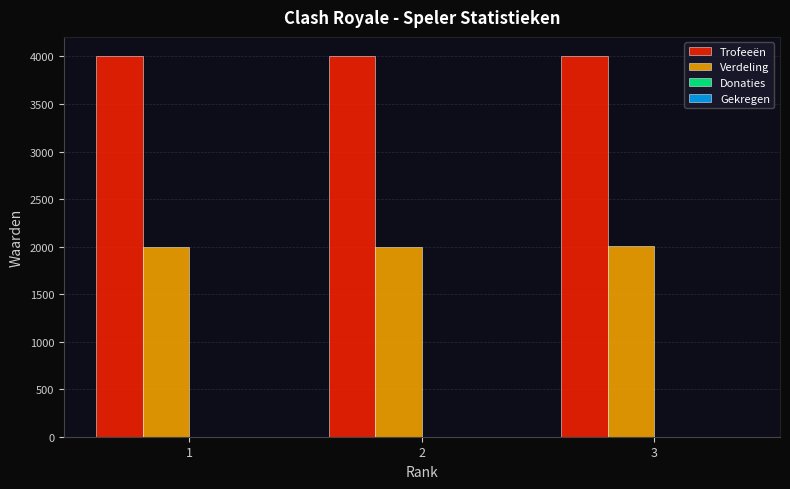

Does the chart contain stacked bars?

No